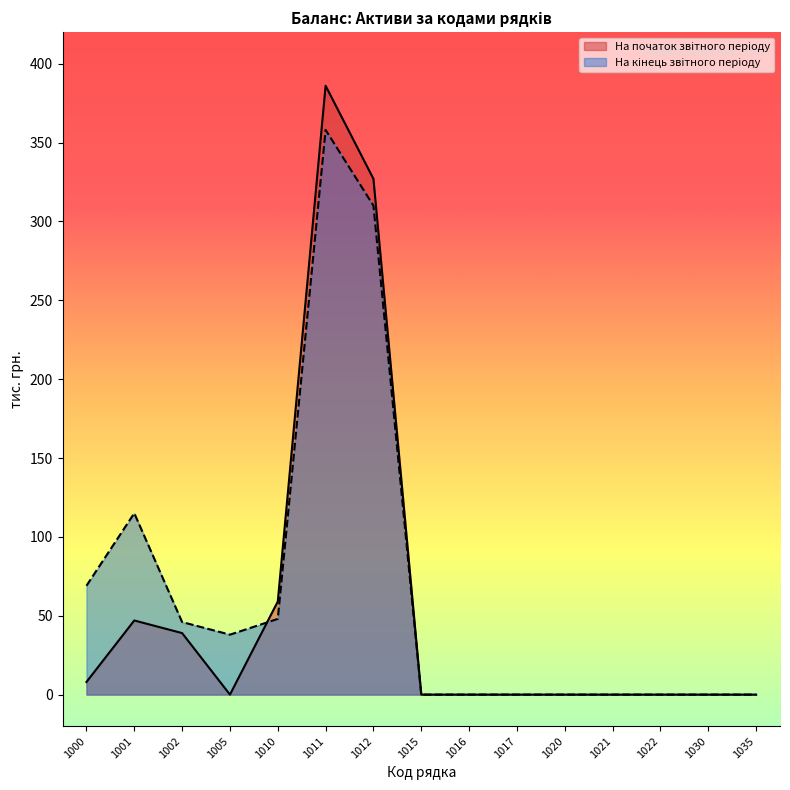

How many distinct data groups are displayed?

2